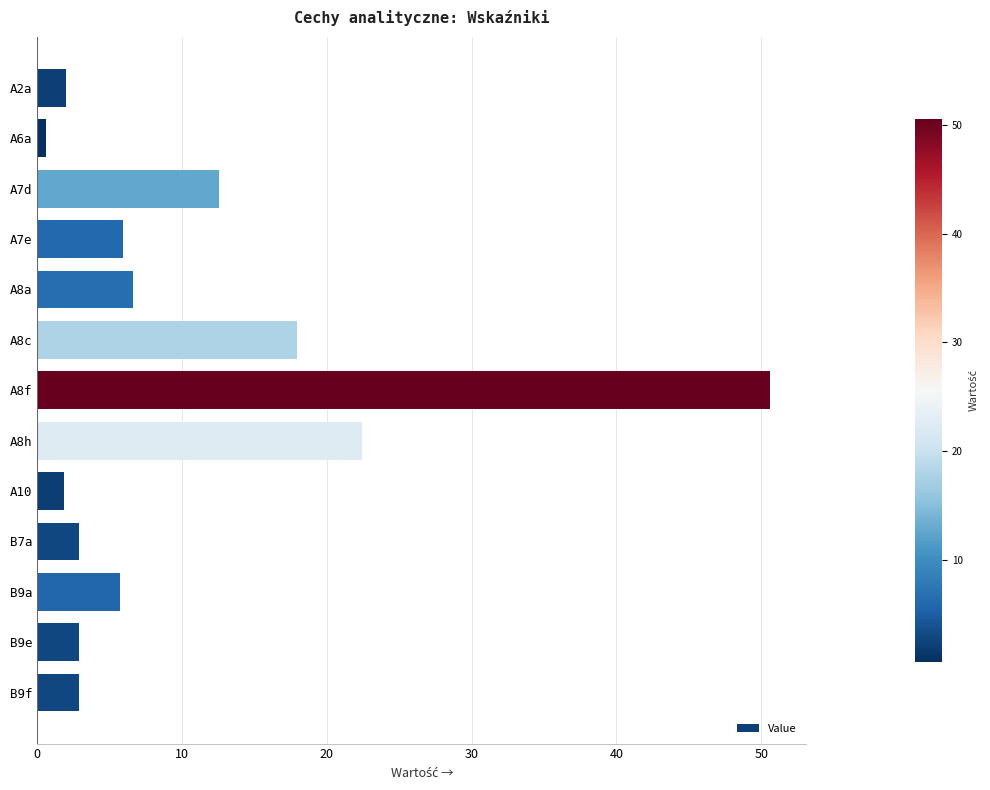

What is the maximum value shown in the chart?

50.6